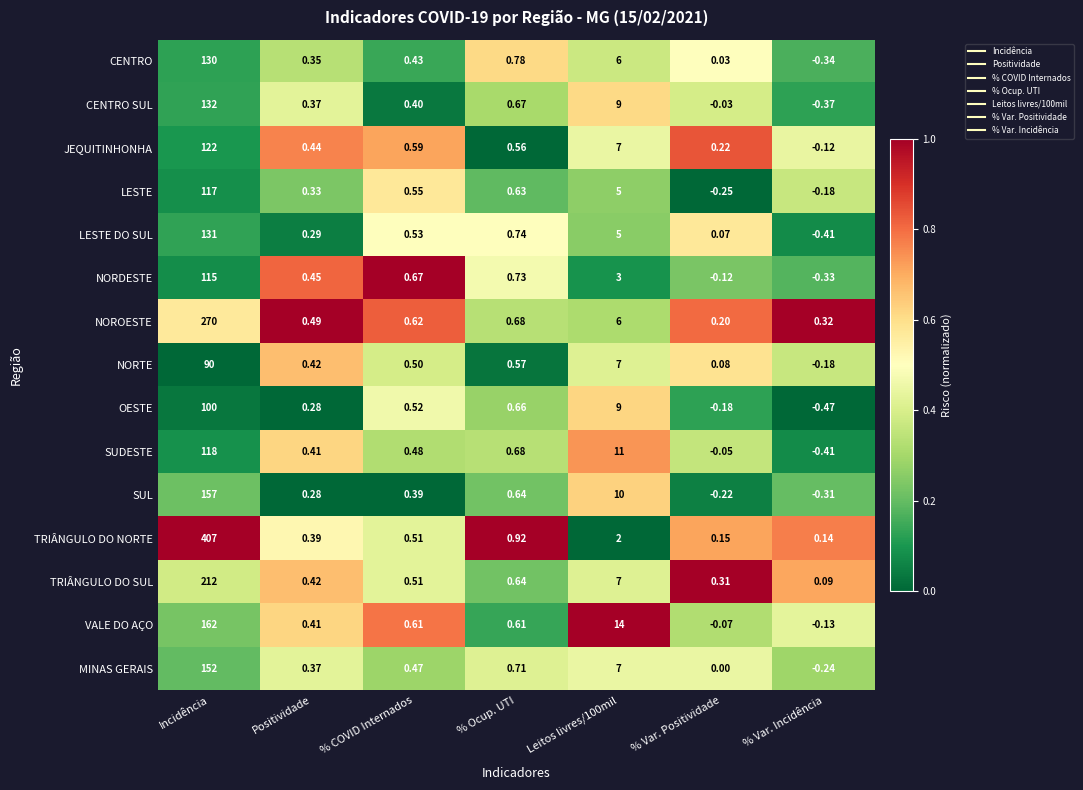

List the series in order of their peak value, lowest first.

NORTE, OESTE, NORDESTE, LESTE, SUDESTE, JEQUITINHONHA, CENTRO, LESTE DO SUL, CENTRO SUL, MINAS GERAIS, SUL, VALE DO AÇO, TRIÂNGULO DO SUL, NOROESTE, TRIÂNGULO DO NORTE